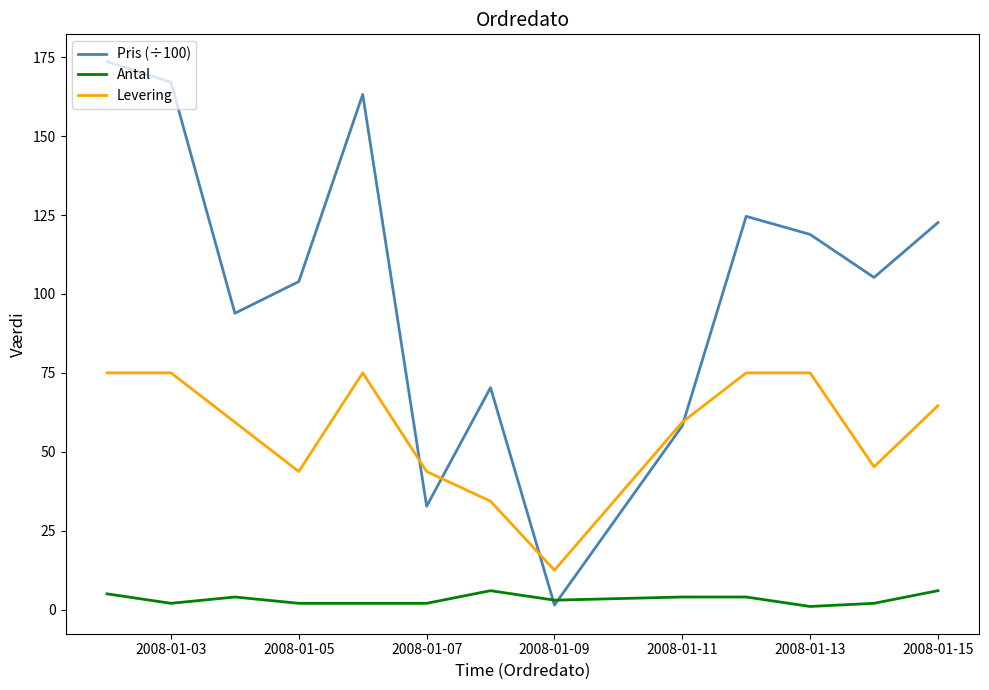

What is the greatest value displayed?

173.6